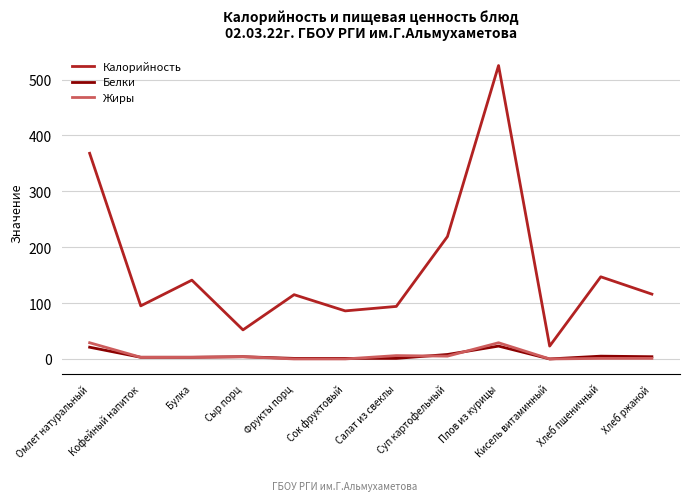

Which series has the largest total across all categories?

Калорийность